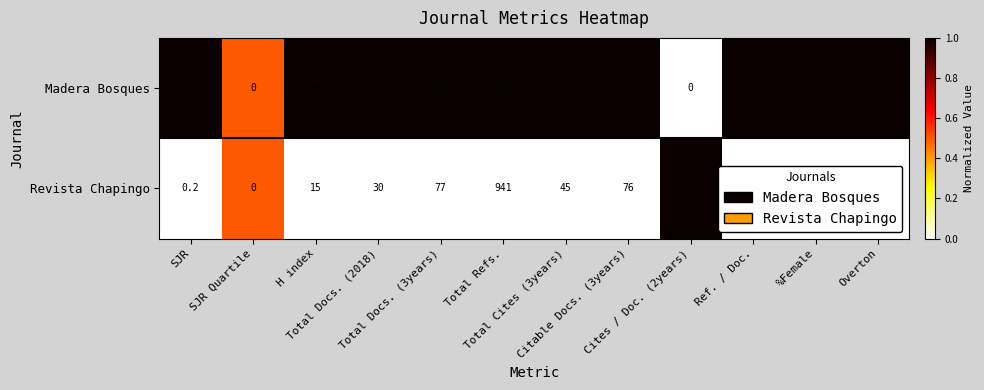

How many categories are shown in the chart?

12